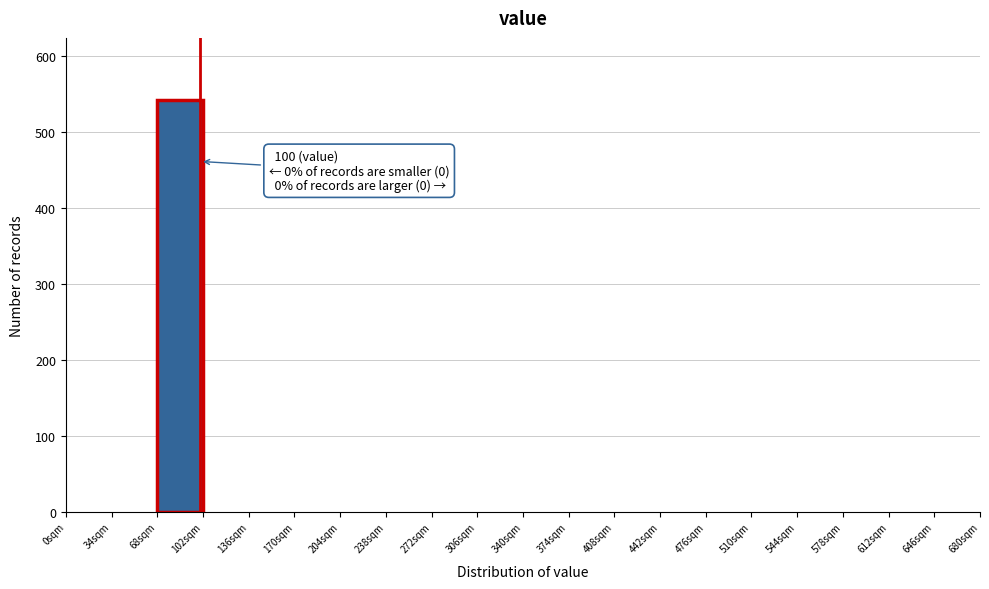

Which range on the x-axis has the tallest bar?

68 to 102